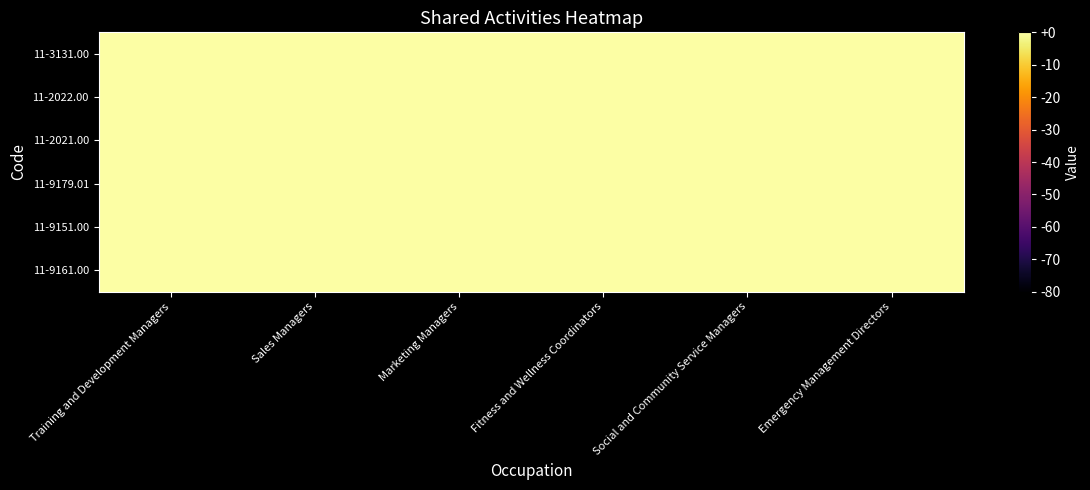

At Sales Managers, list the series in order from smallest to largest.

11-3131.00, 11-2021.00, 11-9179.01, 11-9151.00, 11-9161.00, 11-2022.00